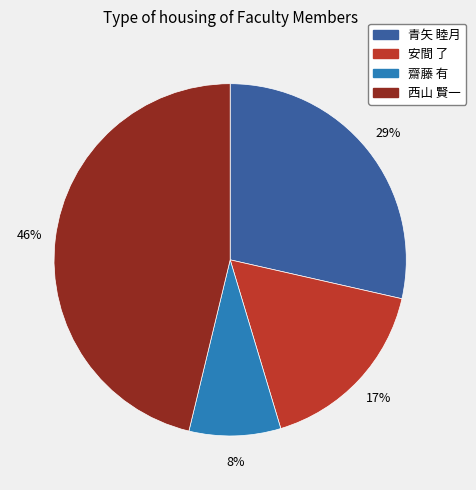

Is there a majority slice in this chart?

No